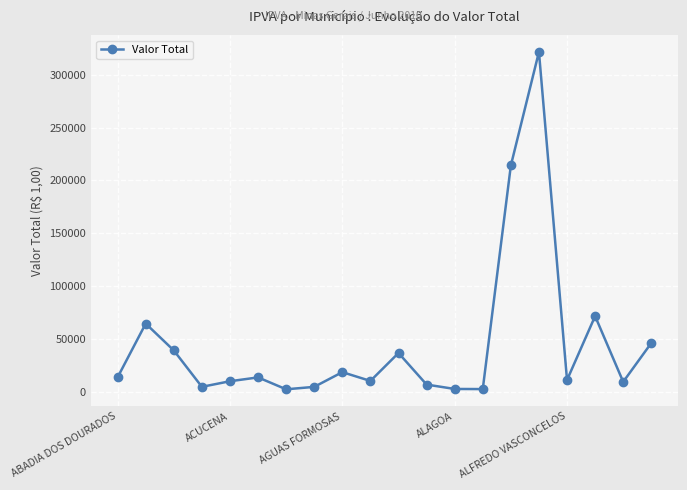

What is the value of the 6th point from the left?

13533.7